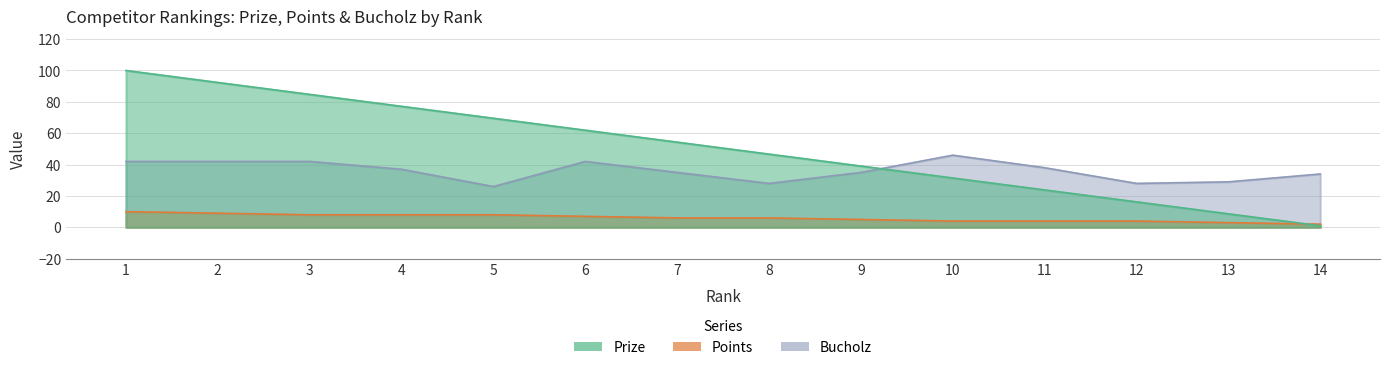

What are all the series names shown in the legend?

Prize, Points, Bucholz